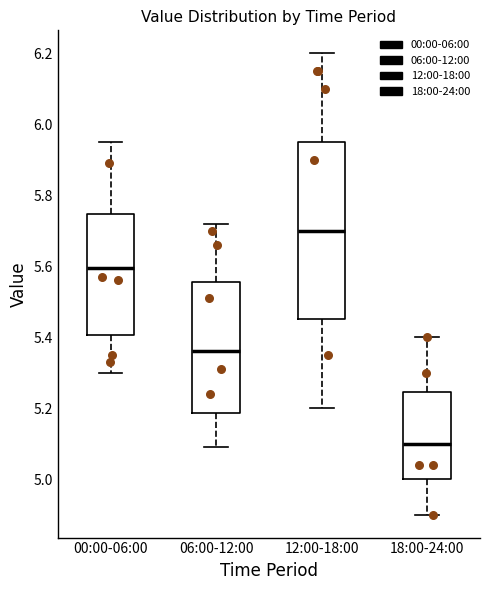

Reading left to right, transcribe this box plot: for each box, give where its median line is, the range the box spans, and where its two whiskers end, as read against the y-axis. The values are not printed on the chart, so give them approximately, as read against the axis.

00:00-06:00: median 5.60, box 5.40 to 5.74, whiskers 5.30 to 5.96
06:00-12:00: median 5.36, box 5.18 to 5.56, whiskers 5.10 to 5.72
12:00-18:00: median 5.70, box 5.46 to 5.96, whiskers 5.20 to 6.20
18:00-24:00: median 5.10, box 5.00 to 5.24, whiskers 4.90 to 5.40